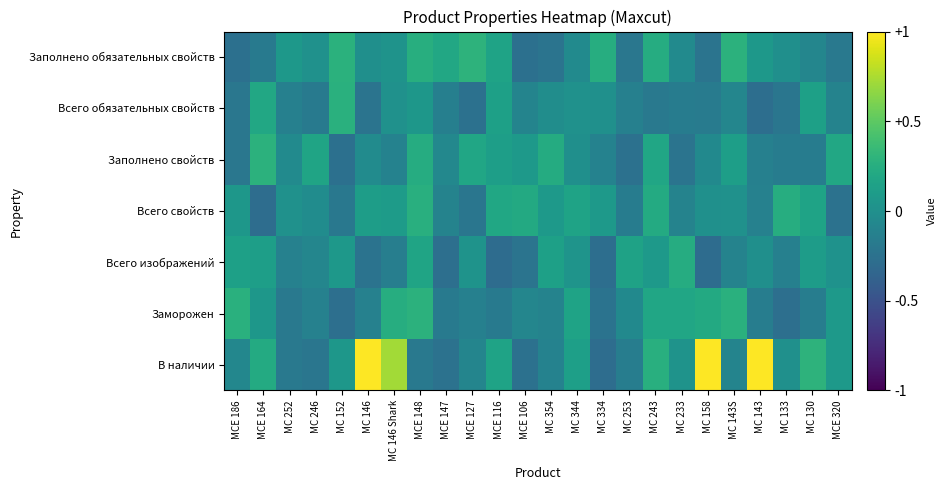

Reading left to right, list all the values displayed in this chart.

В наличии: MCE 186=-0.1	MCE 164=0.2	MC 252=-0.2	MC 246=-0.2	MC 152=0.1	MC 146=1.2	MC 146 Shark=0.7	MCE 148=-0.2	MCE 147=-0.2	MCE 127=-0.1	MCE 116=0.2	MCE 106=-0.3	MC 354=-0.1	MC 344=0.1	MC 334=-0.3	MC 253=-0.2	MC 243=0.3	MC 233=0.0	MC 158=1.2	MC 143S=-0.1	MC 143=1.3	MC 133=0.0	MC 130=0.3	MCE 320=0.1
Заморожен: MCE 186=0.3	MCE 164=0.1	MC 252=-0.2	MC 246=-0.1	MC 152=-0.3	MC 146=-0.1	MC 146 Shark=0.2	MCE 148=0.3	MCE 147=-0.2	MCE 127=-0.1	MCE 116=-0.2	MCE 106=-0.1	MC 354=-0.1	MC 344=0.2	MC 334=-0.2	MC 253=-0.1	MC 243=0.2	MC 233=0.2	MC 158=0.2	MC 143S=0.3	MC 143=-0.1	MC 133=-0.3	MC 130=-0.2	MCE 320=0.1
Всего изображений: MCE 186=0.1	MCE 164=0.1	MC 252=-0.1	MC 246=-0.1	MC 152=0.1	MC 146=-0.2	MC 146 Shark=-0.1	MCE 148=0.2	MCE 147=-0.3	MCE 127=0.0	MCE 116=-0.3	MCE 106=-0.2	MC 354=0.1	MC 344=0.0	MC 334=-0.3	MC 253=0.2	MC 243=0.1	MC 233=0.2	MC 158=-0.3	MC 143S=-0.1	MC 143=-0.0	MC 133=-0.1	MC 130=0.1	MCE 320=0.0
Всего свойств: MCE 186=0.1	MCE 164=-0.3	MC 252=0.0	MC 246=-0.0	MC 152=-0.2	MC 146=0.1	MC 146 Shark=0.1	MCE 148=0.3	MCE 147=-0.1	MCE 127=-0.2	MCE 116=0.2	MCE 106=0.2	MC 354=0.1	MC 344=0.2	MC 334=0.1	MC 253=-0.2	MC 243=0.2	MC 233=-0.1	MC 158=0.0	MC 143S=0.0	MC 143=-0.1	MC 133=0.2	MC 130=0.2	MCE 320=-0.2
Заполнено свойств: MCE 186=-0.2	MCE 164=0.3	MC 252=-0.0	MC 246=0.2	MC 152=-0.3	MC 146=-0.0	MC 146 Shark=-0.1	MCE 148=0.2	MCE 147=-0.1	MCE 127=0.2	MCE 116=0.1	MCE 106=0.1	MC 354=0.2	MC 344=-0.0	MC 334=-0.1	MC 253=-0.3	MC 243=0.2	MC 233=-0.2	MC 158=-0.0	MC 143S=0.1	MC 143=-0.1	MC 133=-0.2	MC 130=-0.2	MCE 320=0.2
Всего обязательных свойств: MCE 186=-0.2	MCE 164=0.2	MC 252=-0.1	MC 246=-0.2	MC 152=0.3	MC 146=-0.2	MC 146 Shark=0.0	MCE 148=0.1	MCE 147=-0.1	MCE 127=-0.3	MCE 116=0.1	MCE 106=-0.1	MC 354=-0.0	MC 344=0.0	MC 334=0.0	MC 253=-0.1	MC 243=-0.2	MC 233=-0.2	MC 158=-0.2	MC 143S=-0.1	MC 143=-0.3	MC 133=-0.2	MC 130=0.1	MCE 320=-0.1
Заполнено обязательных свойств: MCE 186=-0.3	MCE 164=-0.2	MC 252=0.1	MC 246=0.0	MC 152=0.3	MC 146=-0.0	MC 146 Shark=0.0	MCE 148=0.3	MCE 147=0.2	MCE 127=0.3	MCE 116=0.2	MCE 106=-0.3	MC 354=-0.2	MC 344=-0.0	MC 334=0.2	MC 253=-0.2	MC 243=0.2	MC 233=-0.0	MC 158=-0.2	MC 143S=0.3	MC 143=0.1	MC 133=-0.0	MC 130=-0.1	MCE 320=-0.2